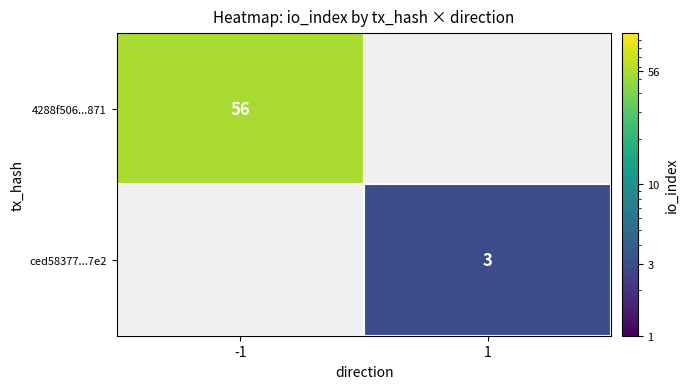

The 4288f506...871 series shows 56 at -1. True or false?

True